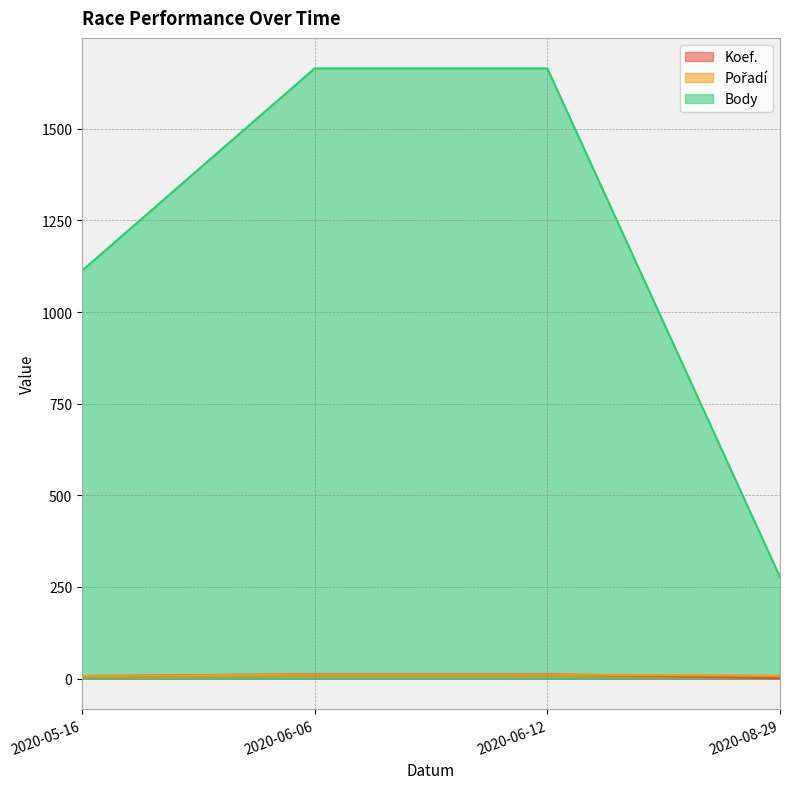

At which label is Koef. closest to 6?

2020-05-16